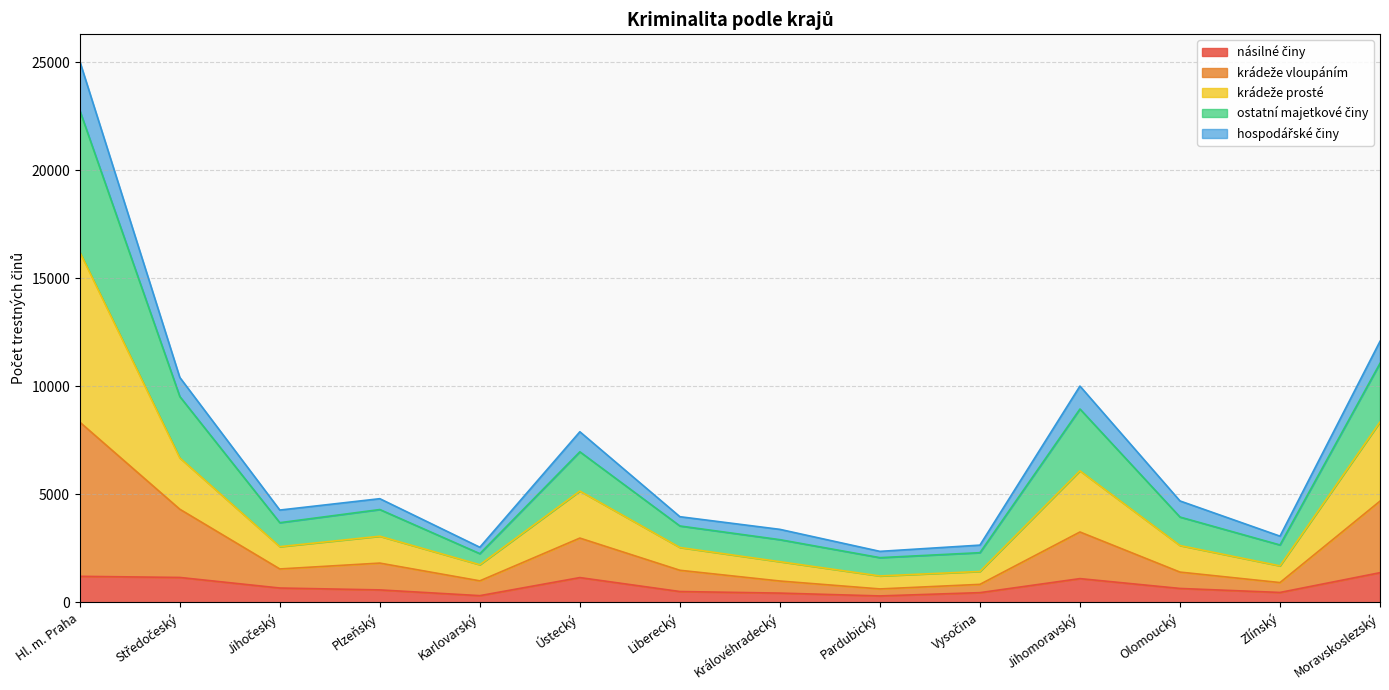

At which category is the sum across all series the highest?

Hl. m. Praha